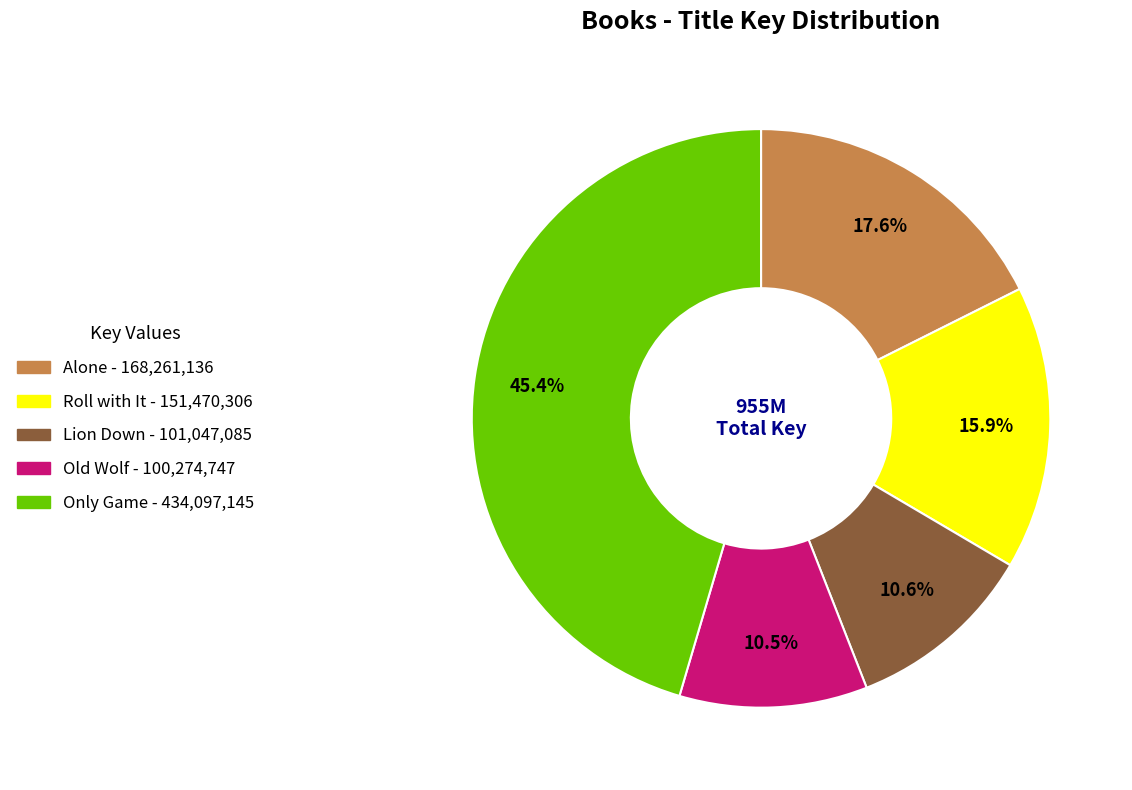

Is there a majority slice in this chart?

No